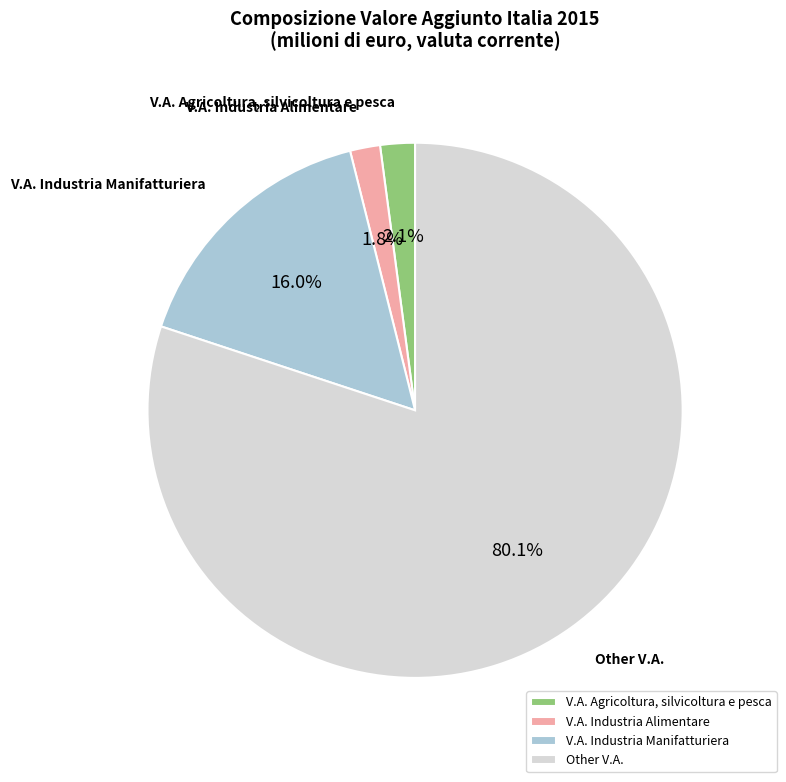

To the nearest percent, what is the difference between the largest and smallest slice percentages?

78%